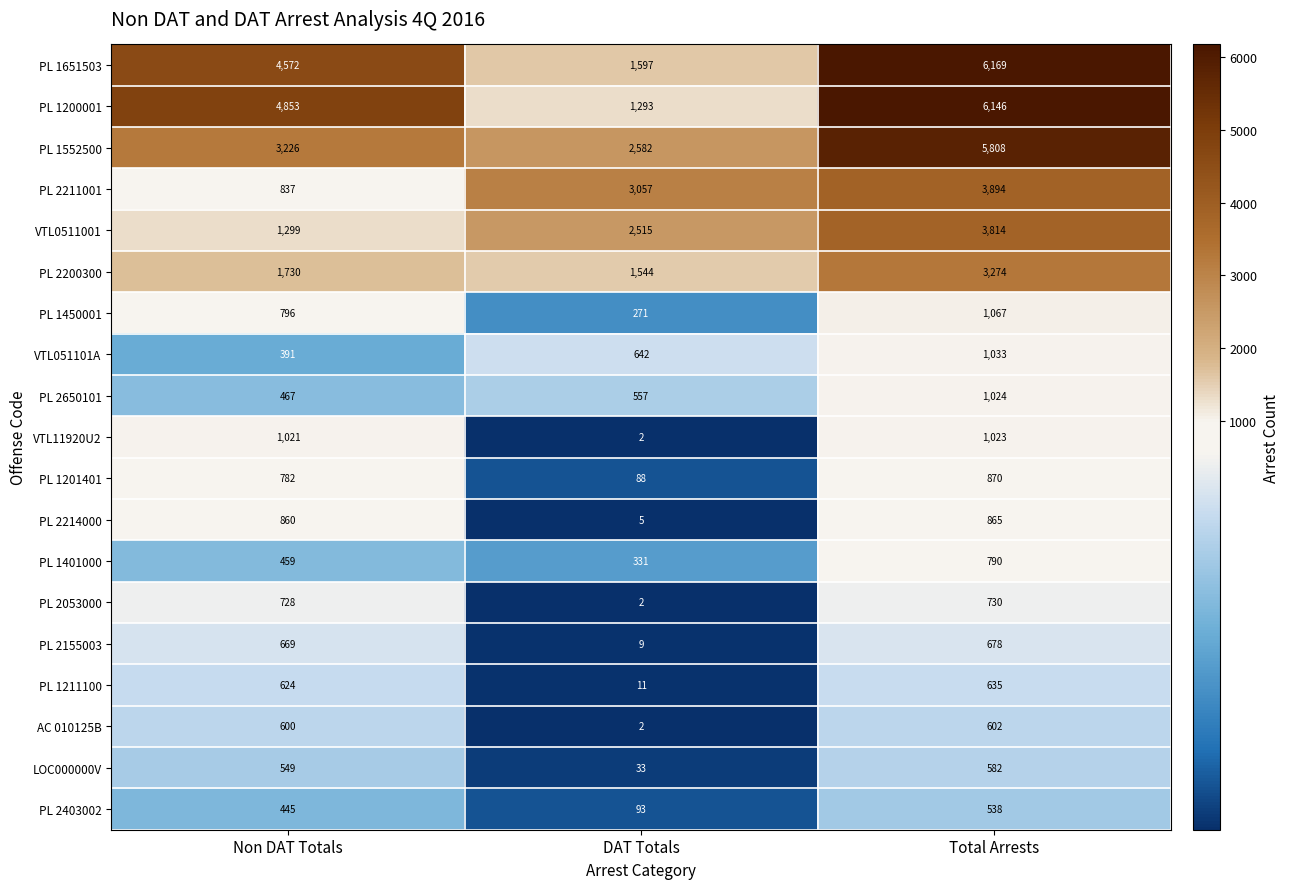

What is the difference between the maximum and minimum values in the AC 010125B series?

600